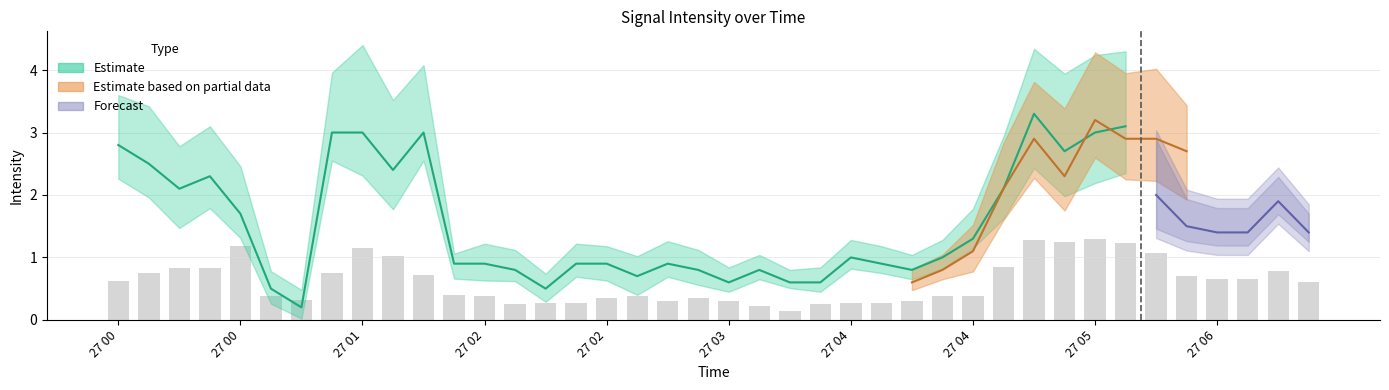

What is the spread (max minus min) of values at 2010/05/27 01:30?

1.3